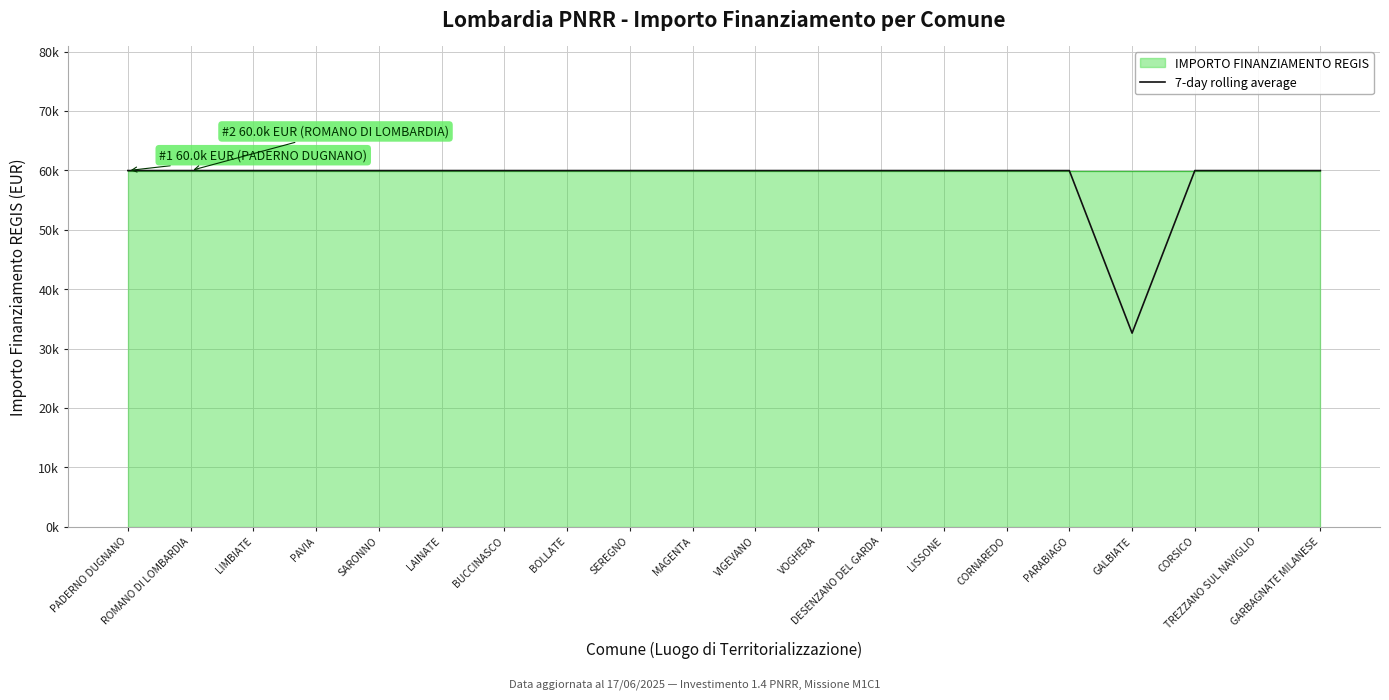

How many lines are shown in the chart?

1